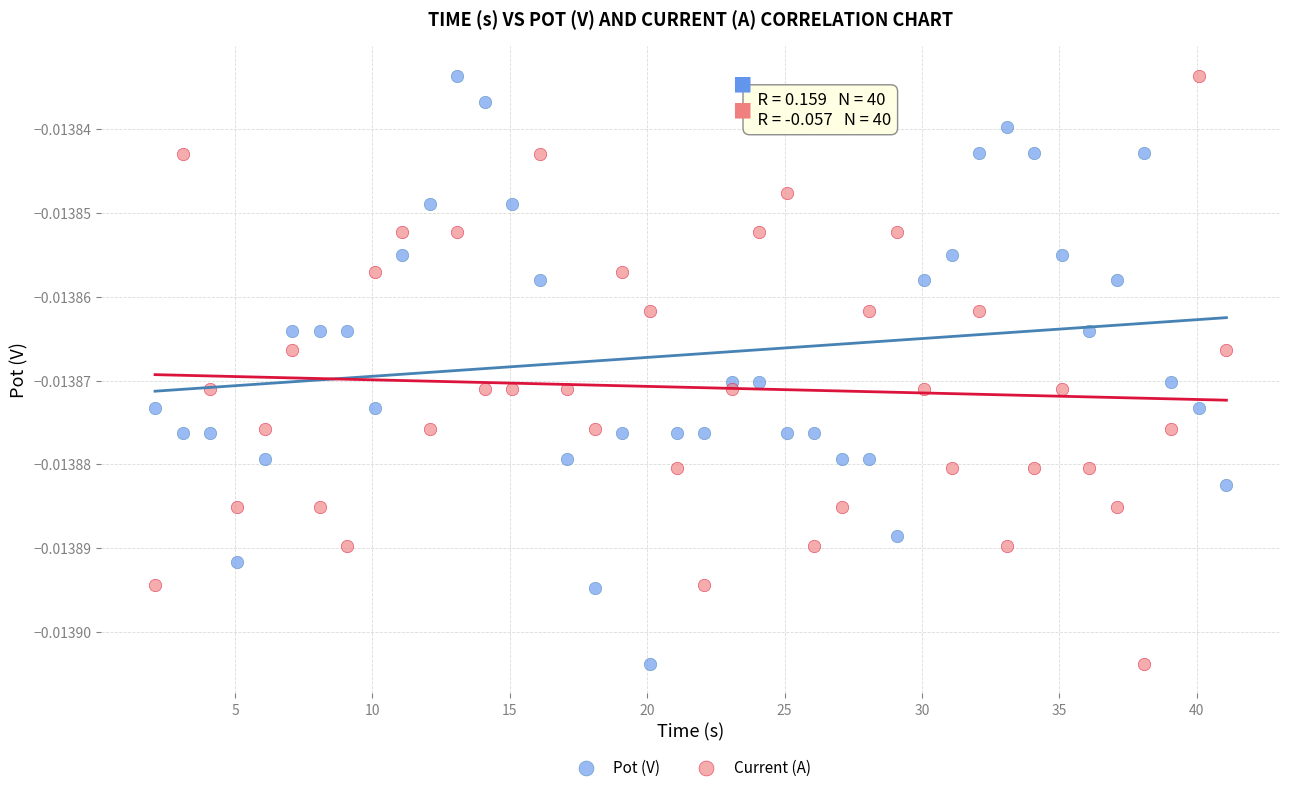

What are all the series names shown in the legend?

Pot (V), Current (A)